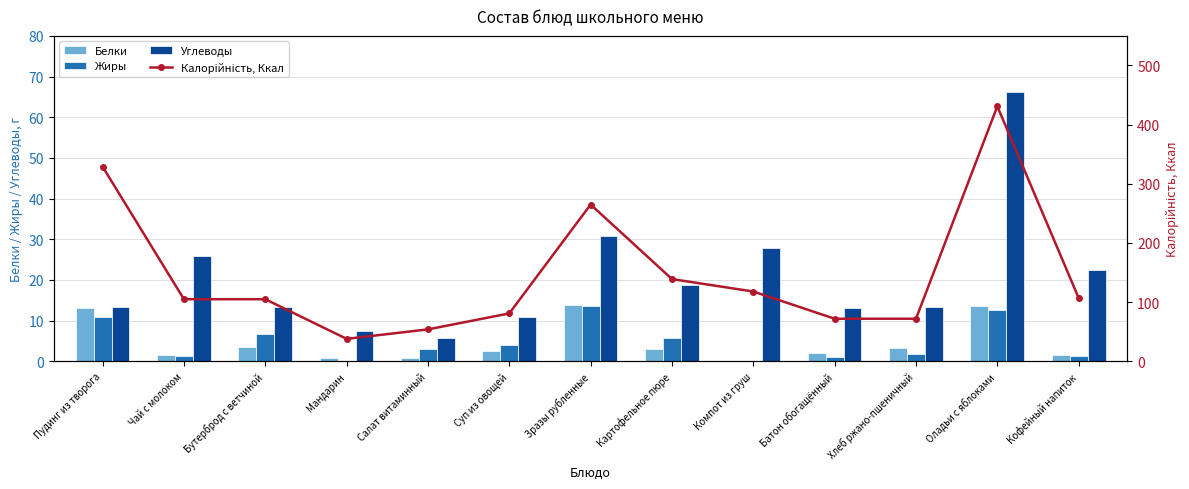

What is the difference between the second highest and minimum values in the Белки series?

13.3